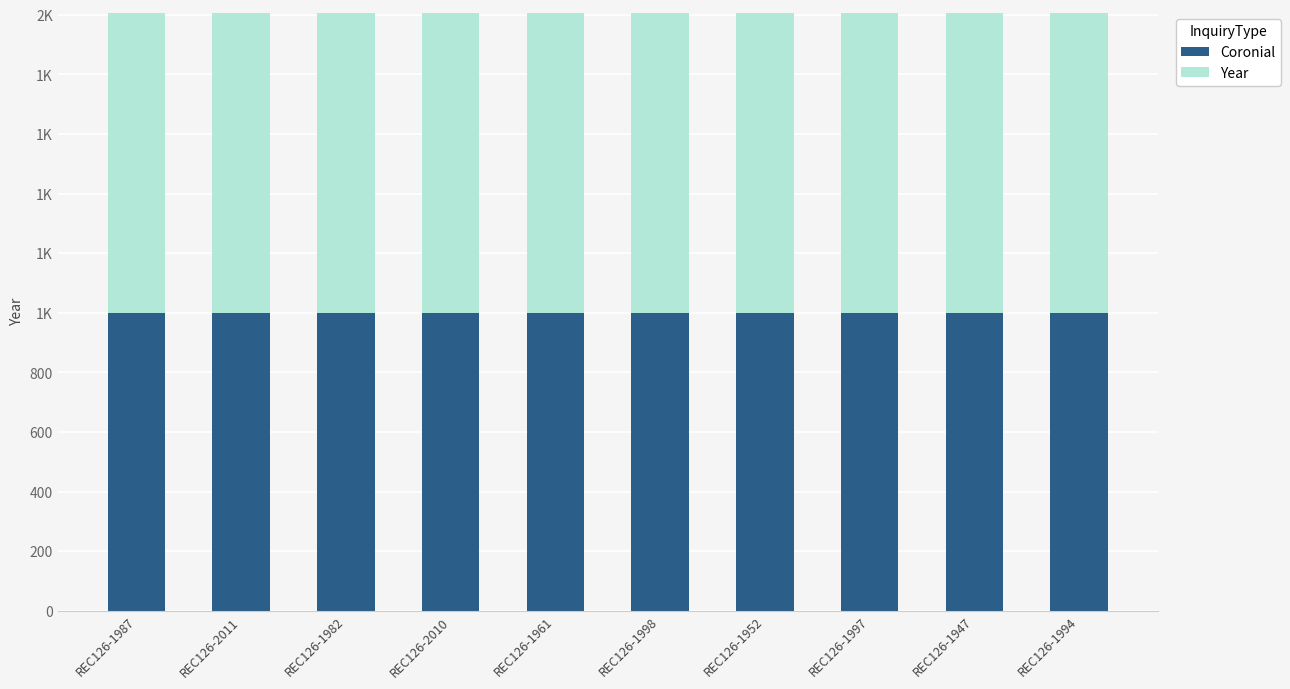

Which series changed the most between REC126-1982 and REC126-1994?

Coronial